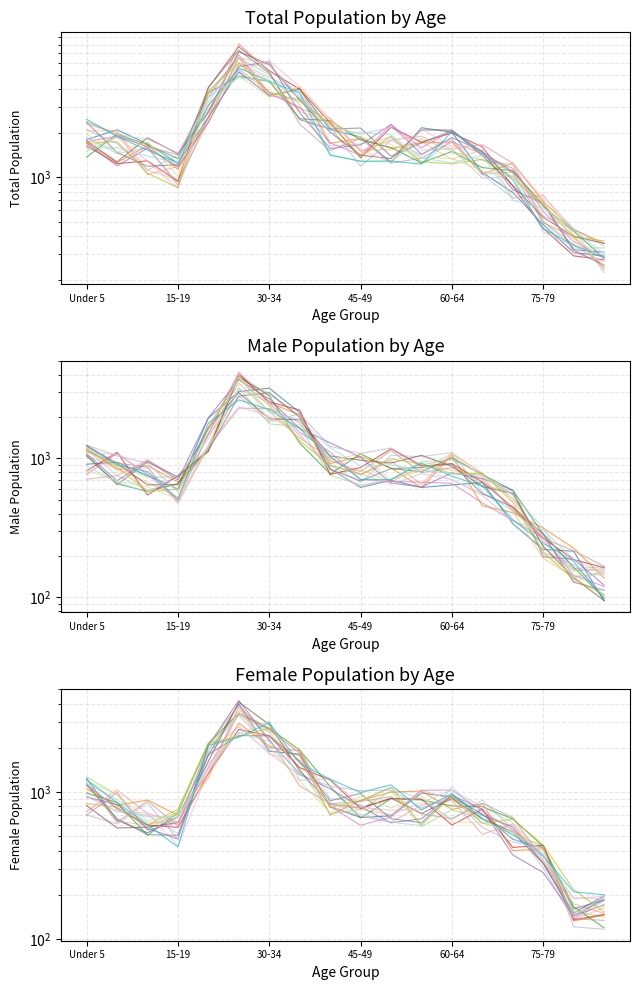

At how many categories does at least one series exceed 5343?

2